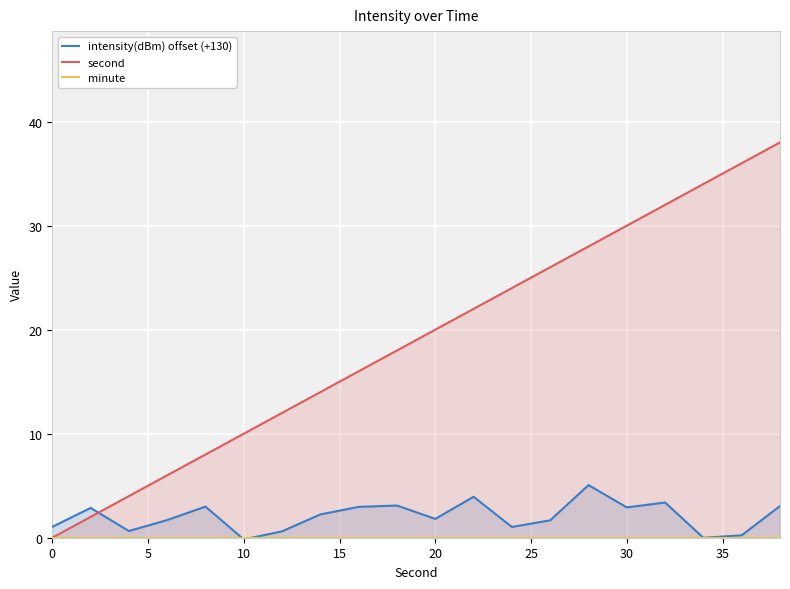

How many times do second and intensity(dBm) offset (+130) cross each other?

1